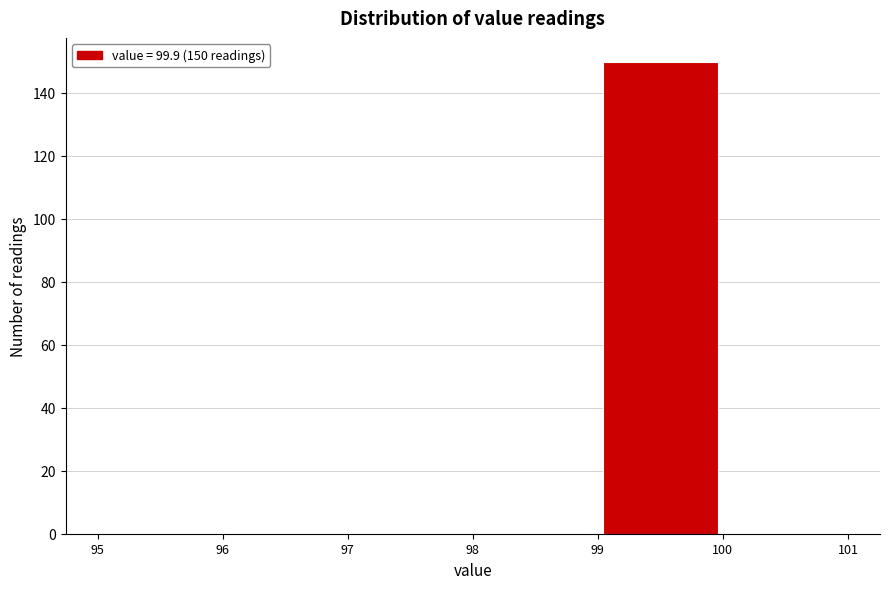

Which range on the x-axis has the tallest bar?

99 to 100